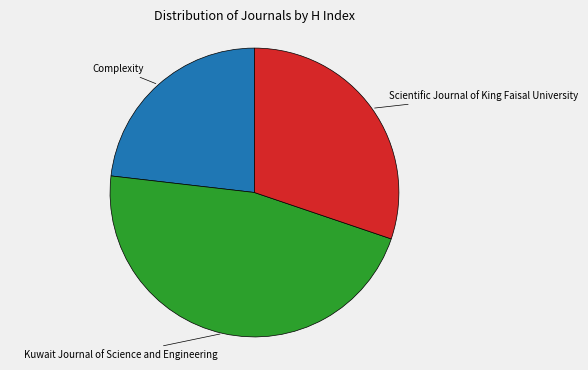

Does any single category account for the majority?

No